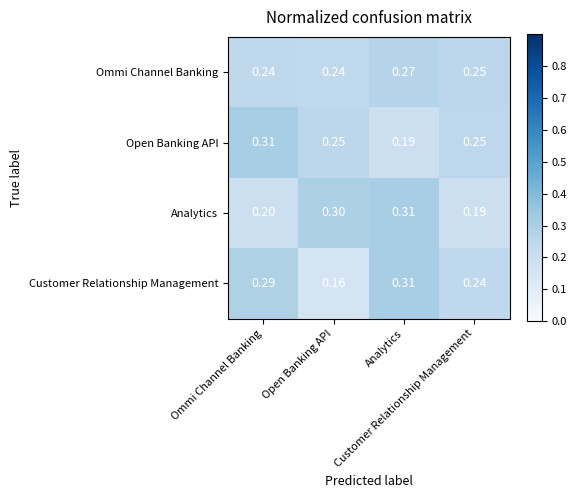

Which series has the largest total across all categories?

Ommi Channel Banking